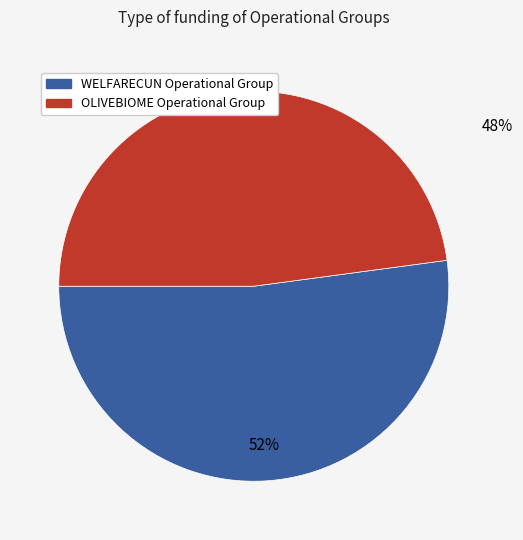

To the nearest percent, what percentage of the pie is OLIVEBIOME Operational Group?

48%